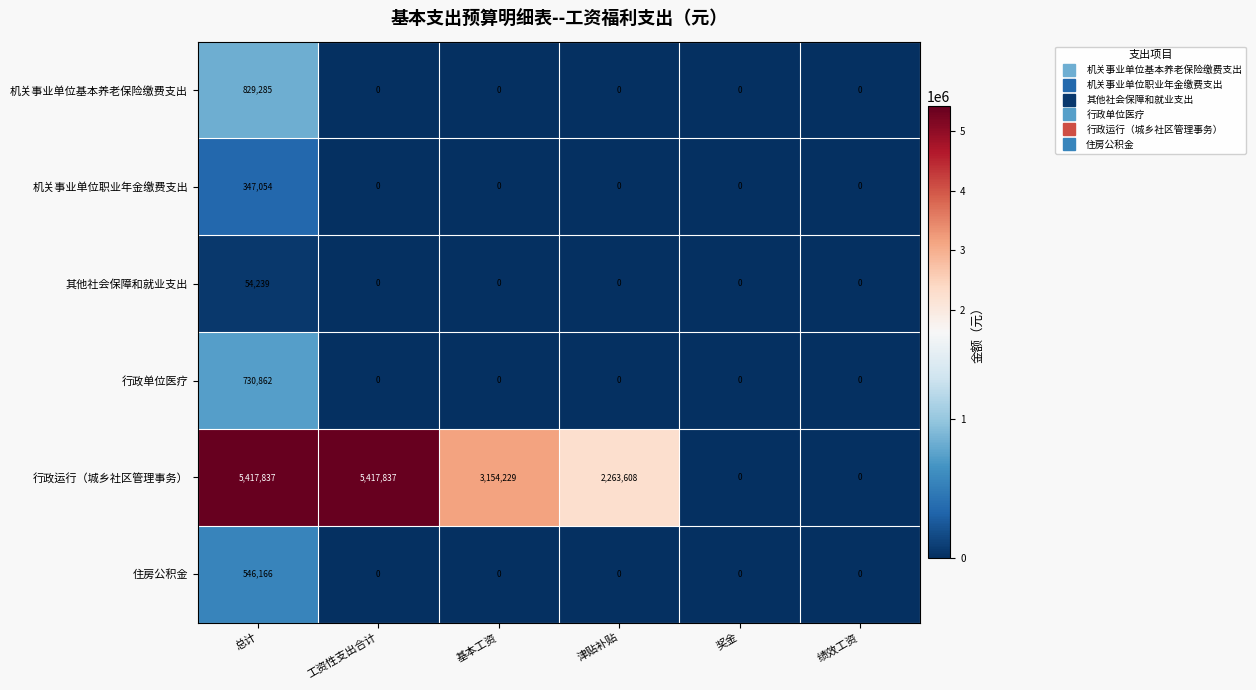

List the series in order of their peak value, highest first.

行政运行（城乡社区管理事务）, 机关事业单位基本养老保险缴费支出, 行政单位医疗, 住房公积金, 机关事业单位职业年金缴费支出, 其他社会保障和就业支出